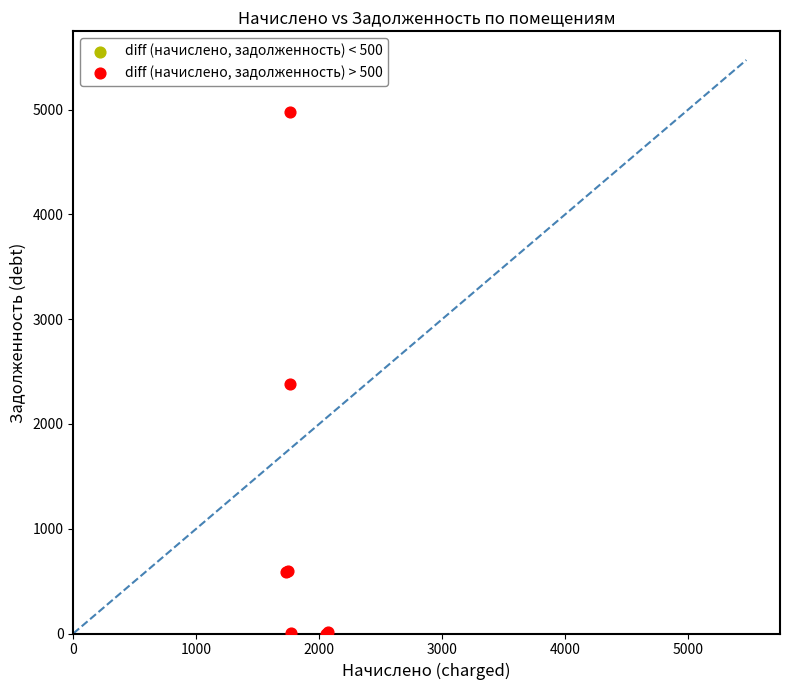

What Y value in the scatter plot is closest to 2487?

2381.8